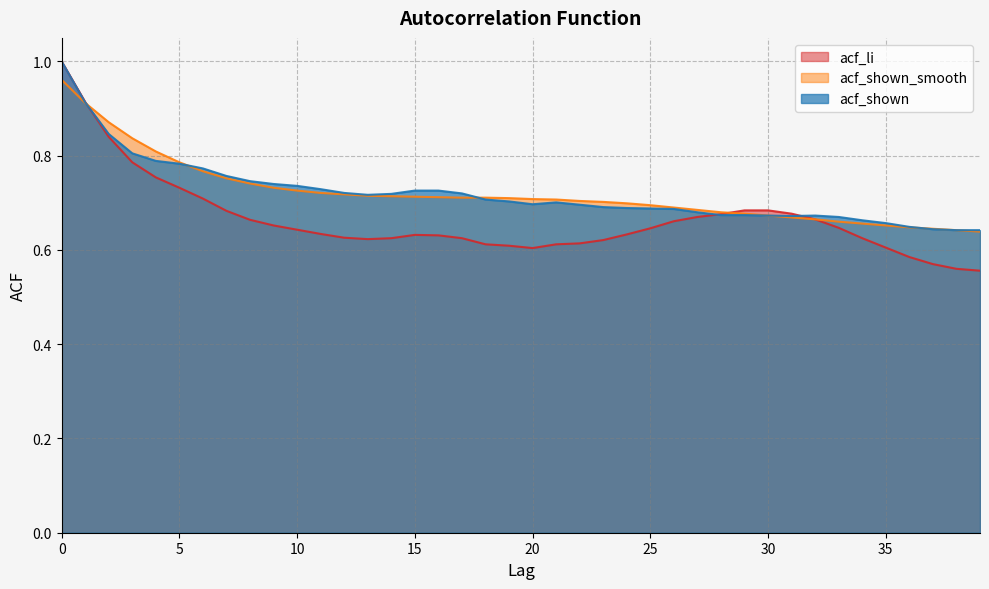

Which series has the largest range (max minus min)?

acf_li